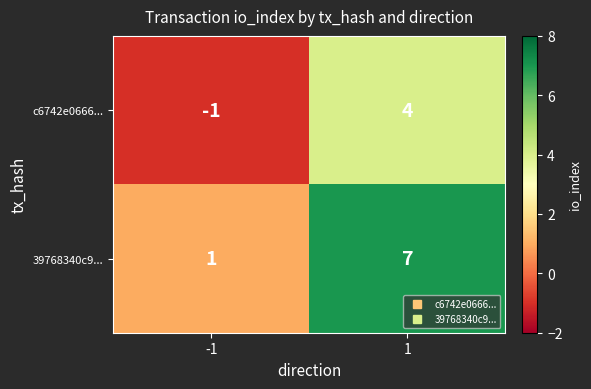

Which series has the largest total across all categories?

39768340c9...